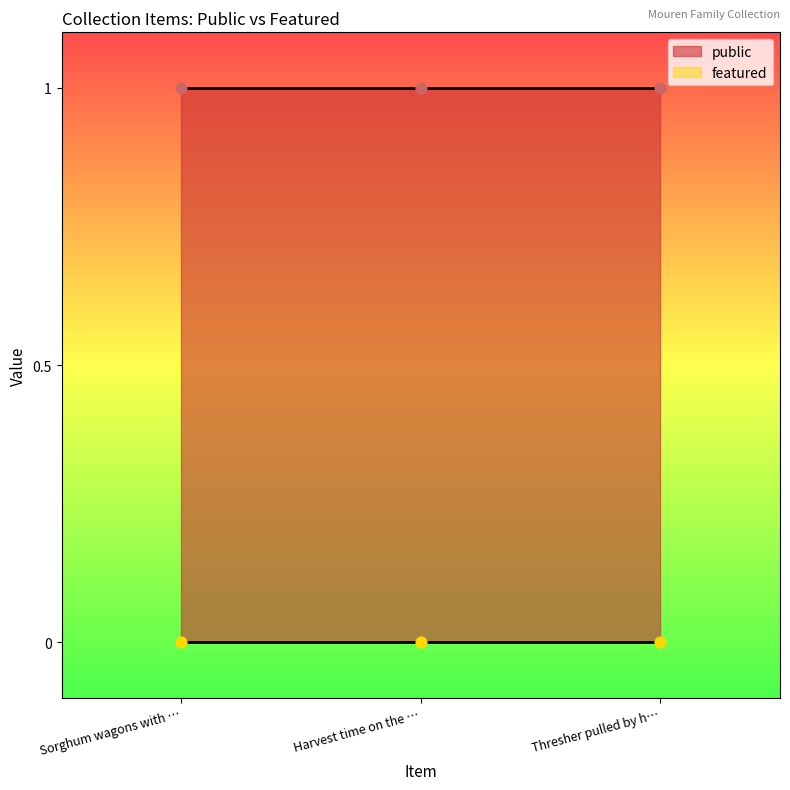

Is the value of featured at Sorghum wagons with no wheels greater than the value of public at Thresher pulled by horses and mules?

No